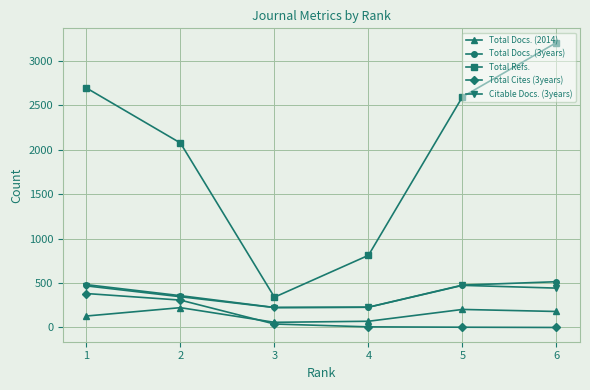

How many series are shown in this chart?

5